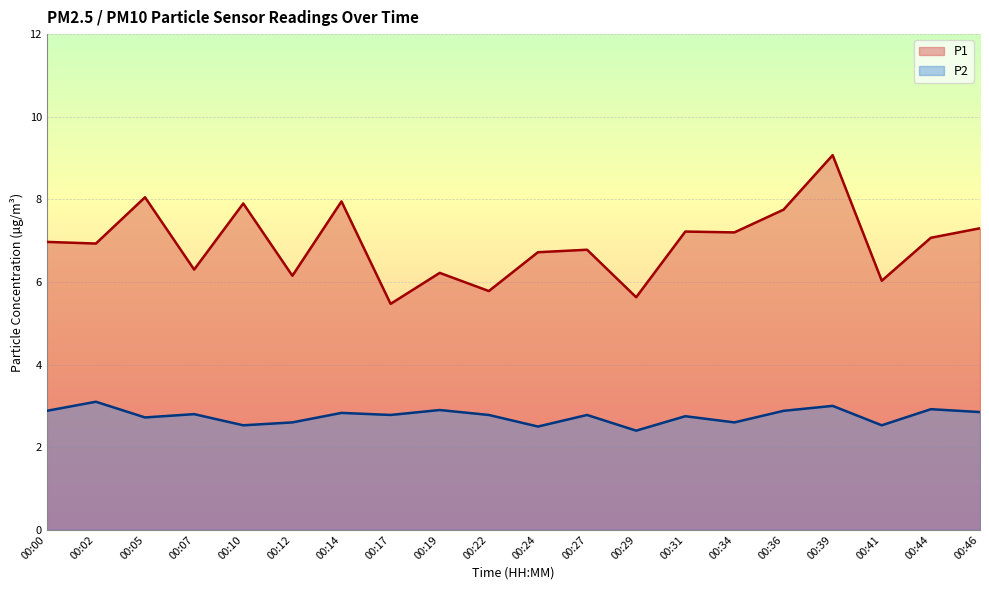

At which label is P2 closest to 2?

00:29